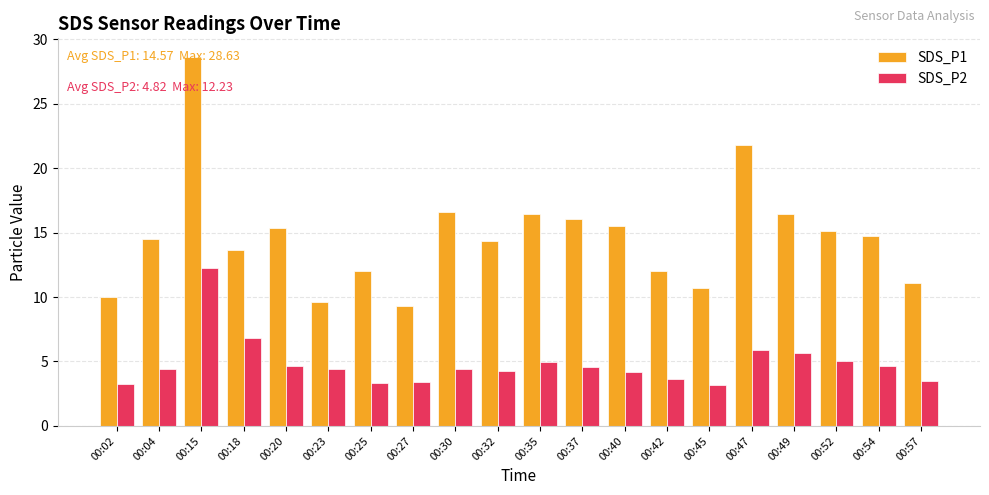

Count the number of categories in the chart.

20